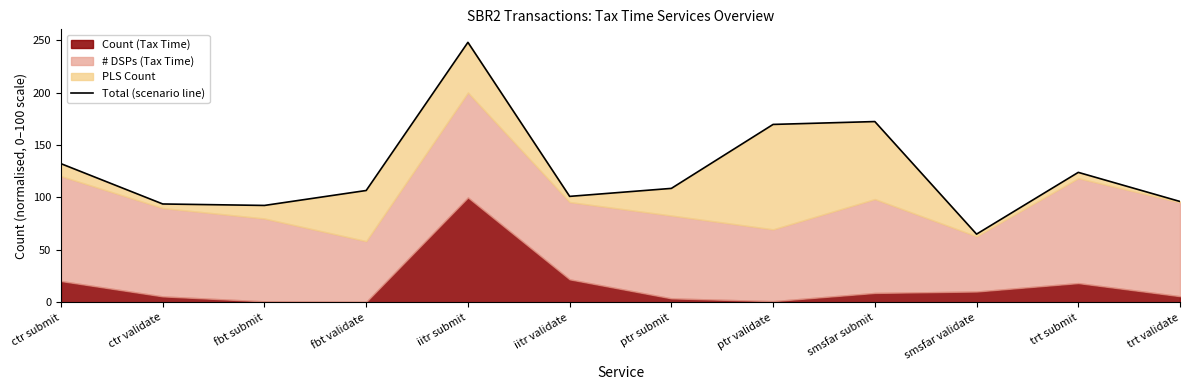

True or false: the data has more than 1 interior local peaks.

True